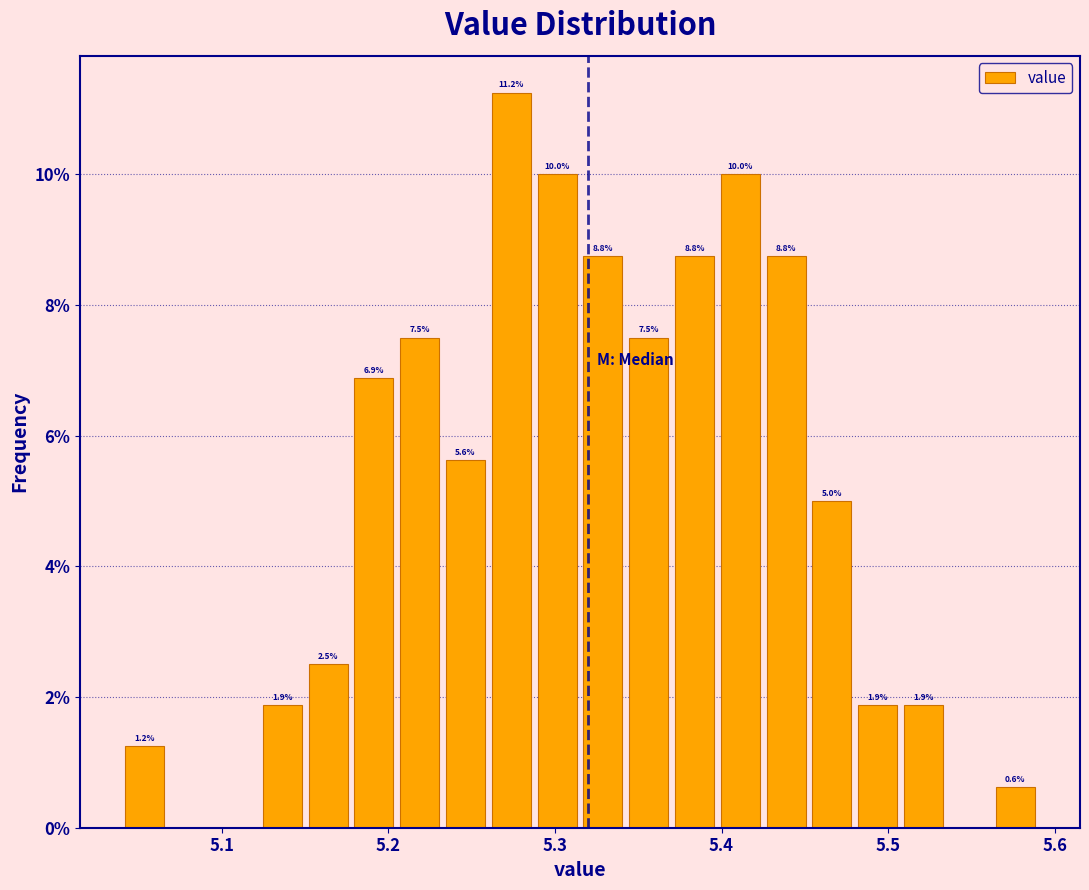

Around what value on the x-axis is the tallest bar? Give the approximate position of its centre, as read against the axis.

5.27